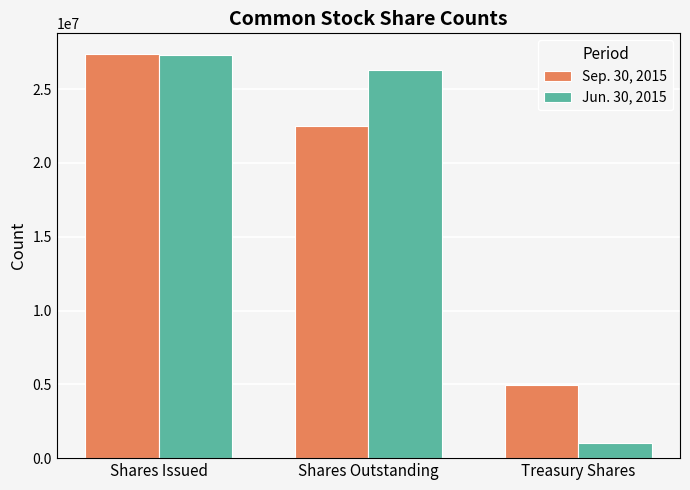

The value of Jun. 30, 2015 at Shares Issued is 17999009. True or false?

False